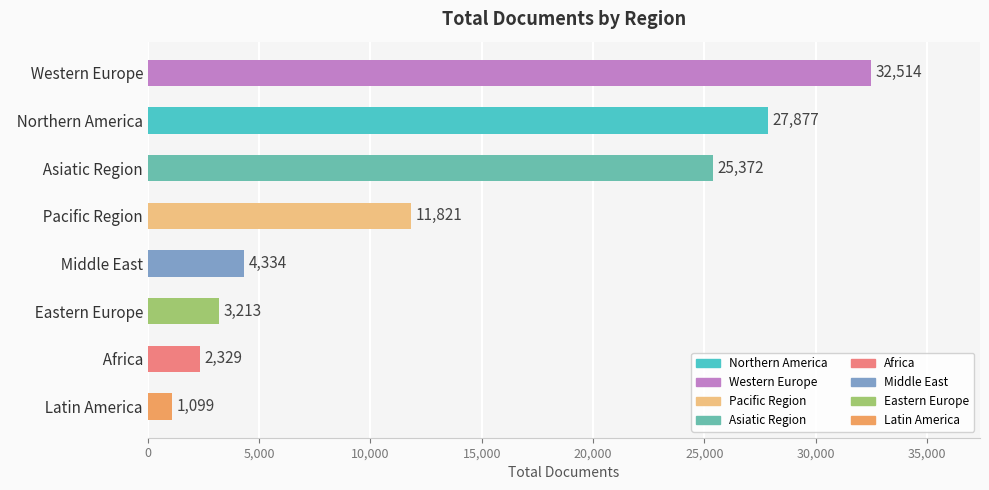

Rank the categories by value from highest to lowest.

  Western Europe,   Northern America,   Asiatic Region,   Pacific Region,   Middle East,   Eastern Europe,   Africa,   Latin America